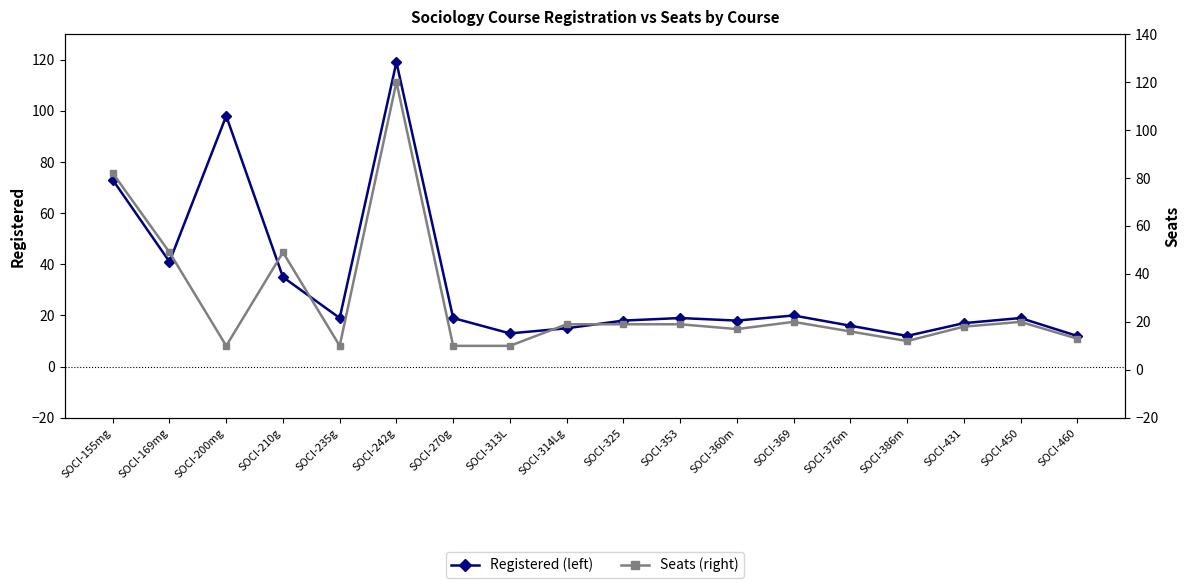

Which series has the largest total across all categories?

Registered (left)